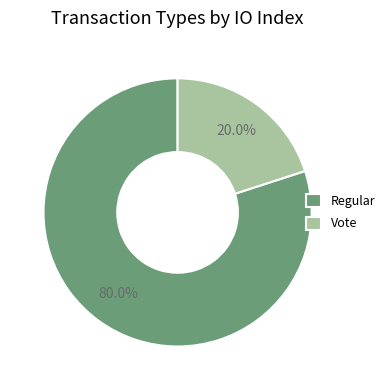

How many slices are in this pie chart?

2